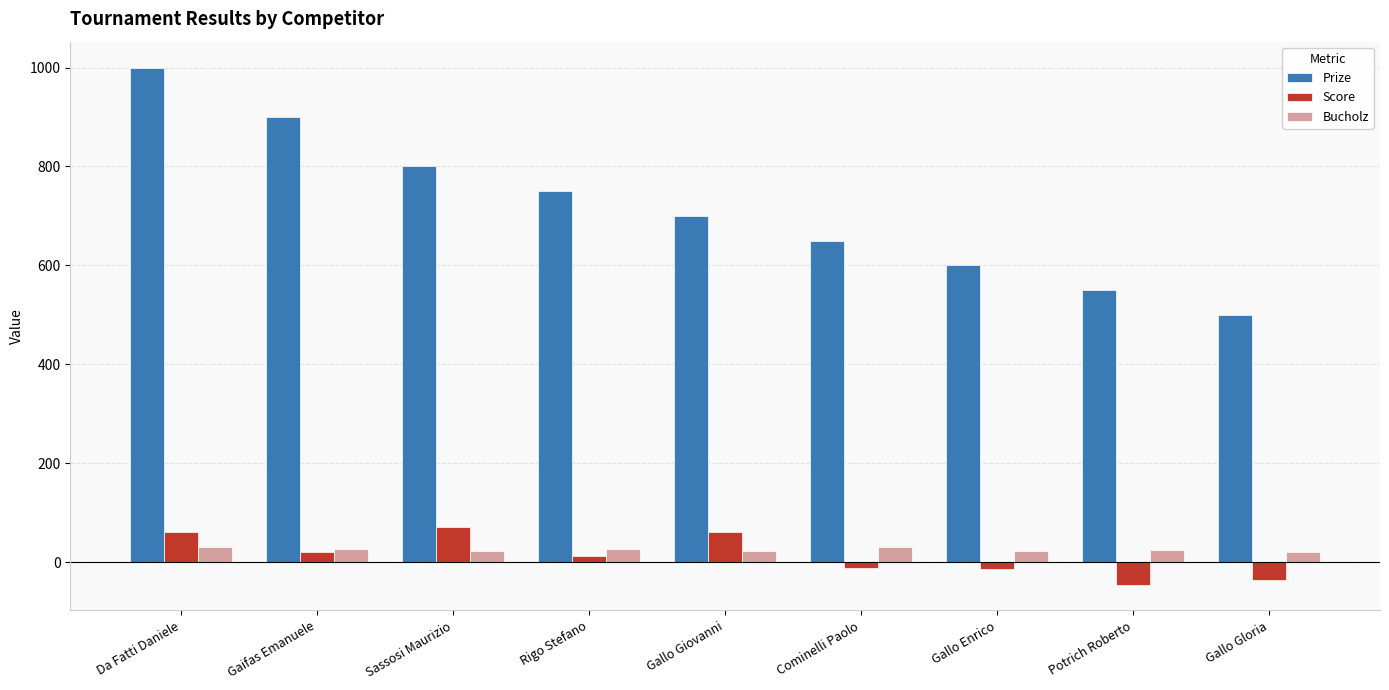

Count the number of data series in this chart.

3